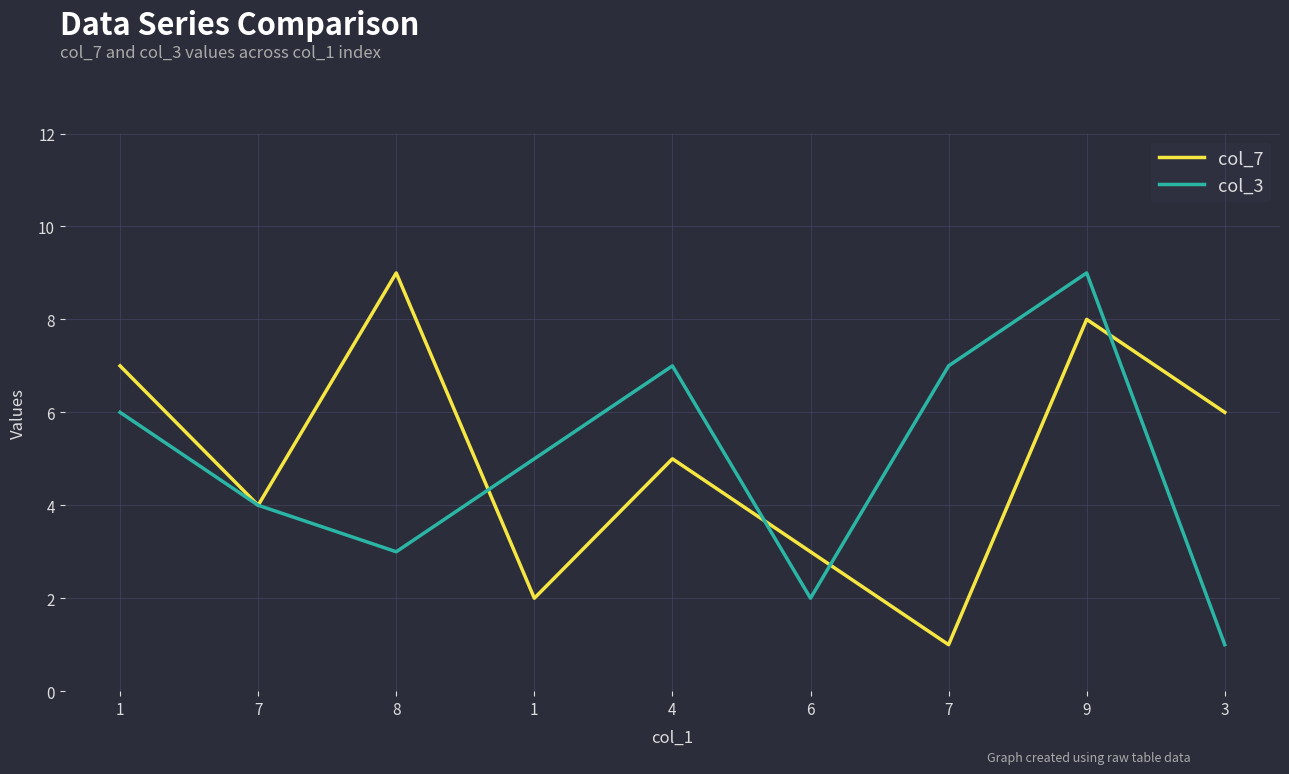

Between which two adjacent categories do col_3 and col_7 first intersect?

8 and 1